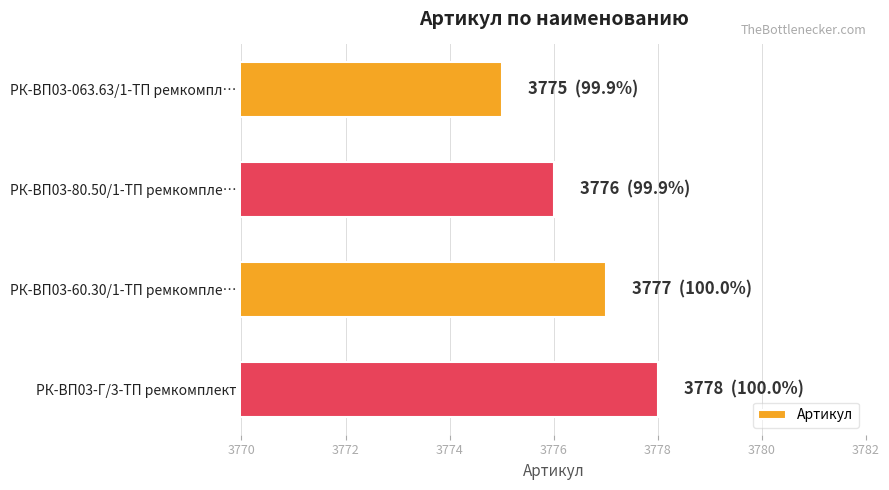

The chart shows a value of 3776 at РК-ВП03-80.50/1-ТП ремкомпле…. True or false?

True